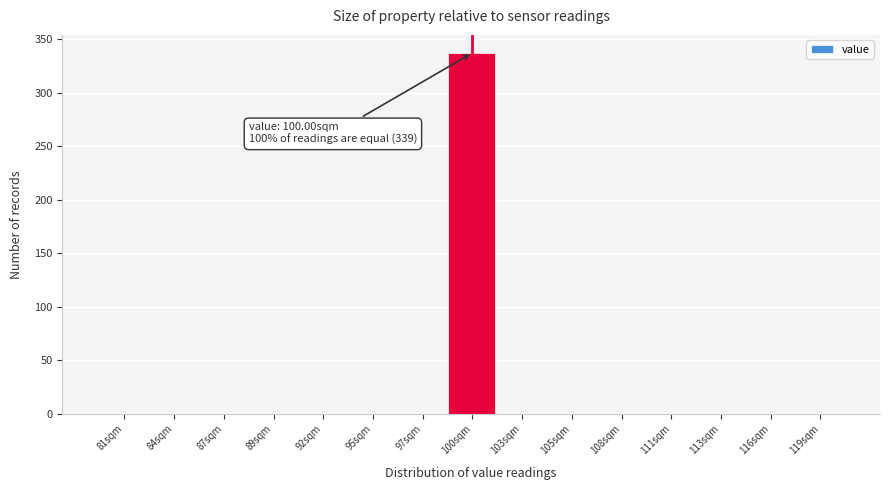

Over which range of the x-axis is the bar tallest?

98.5 to 101.5